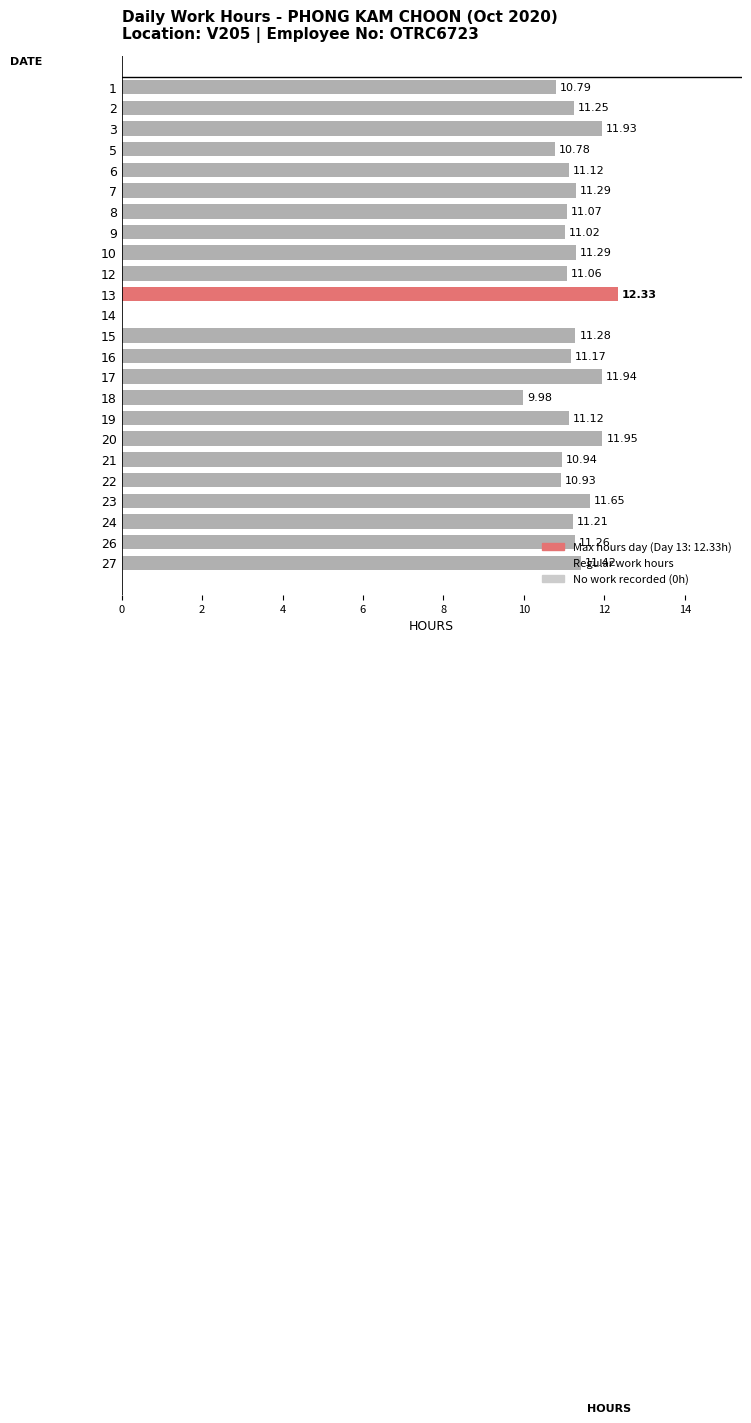

What is the sum of the values at 19 and 18?

21.1